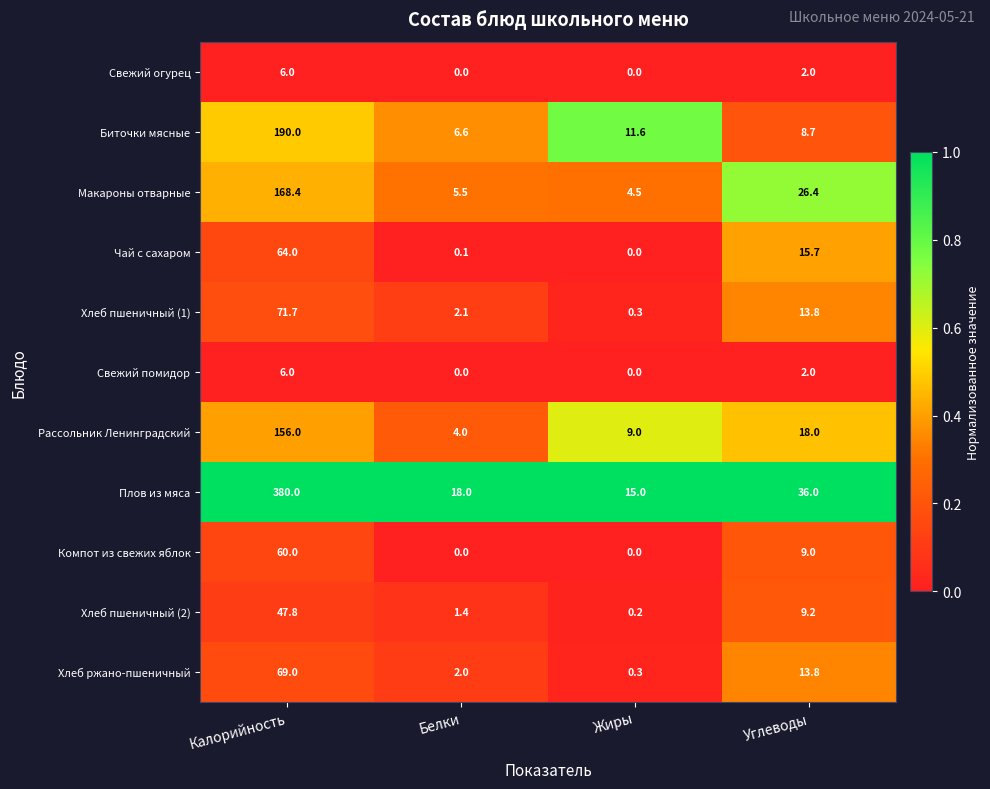

Which series has the widest spread of values?

Плов из мяса